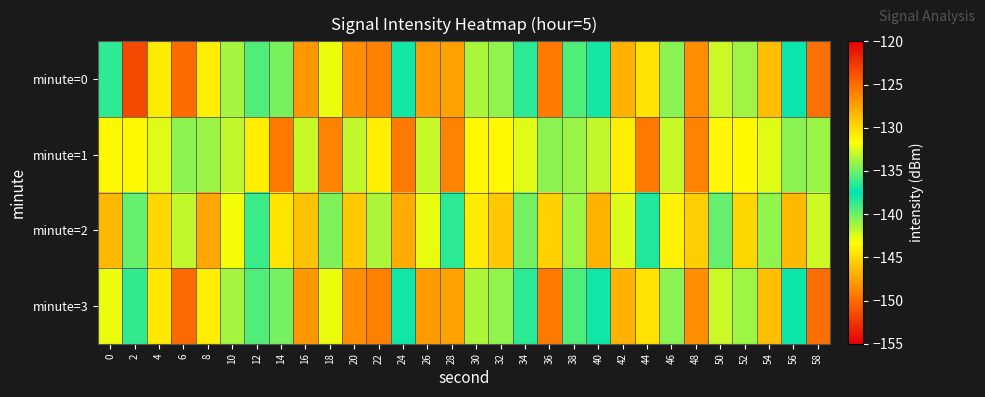

Reading right to left, list all the values displayed in this chart.

minute=0: 58=-125.1	56=-137.2	54=-128.8	52=-133.9	50=-132.9	48=-126.5	46=-134.3	44=-130.4	42=-128.2	40=-137.9	38=-135.7	36=-125.6	34=-136.5	32=-134.2	30=-133.6	28=-127.4	26=-127.1	24=-137.9	22=-125.9	20=-126.6	18=-132.1	16=-127.0	14=-134.8	12=-139.4	10=-141.2	8=-130.9	6=-124.9	4=-130.8	2=-151.6	0=-136.4
minute=1: 58=-134.0	56=-134.3	54=-132.4	52=-131.3	50=-131.4	48=-126.0	46=-133.0	44=-125.5	42=-130.9	40=-133.1	38=-134.0	36=-134.3	34=-132.4	32=-131.3	30=-131.4	28=-126.0	26=-133.0	24=-125.5	22=-130.9	20=-133.1	18=-126.0	16=-133.0	14=-125.5	12=-130.9	10=-133.1	8=-134.0	6=-134.3	4=-132.4	2=-131.3	0=-131.4
minute=2: 58=-132.8	56=-128.5	54=-134.2	52=-129.9	50=-135.2	48=-129.5	46=-131.1	44=-136.8	42=-132.5	40=-128.2	38=-133.9	36=-129.6	34=-134.9	32=-129.2	30=-130.8	28=-136.5	26=-132.2	24=-127.9	22=-133.6	20=-129.3	18=-134.6	16=-128.9	14=-130.5	12=-136.2	10=-131.9	8=-127.6	6=-133.1	4=-129.8	2=-135.2	0=-128.5
minute=3: 58=-125.1	56=-137.2	54=-128.8	52=-133.9	50=-132.9	48=-126.5	46=-134.3	44=-130.4	42=-128.2	40=-137.9	38=-135.7	36=-125.6	34=-136.5	32=-134.2	30=-133.6	28=-127.4	26=-127.1	24=-137.9	22=-125.9	20=-126.6	18=-132.1	16=-127.0	14=-134.8	12=-139.4	10=-141.2	8=-130.9	6=-124.9	4=-130.7	2=-136.4	0=-132.1